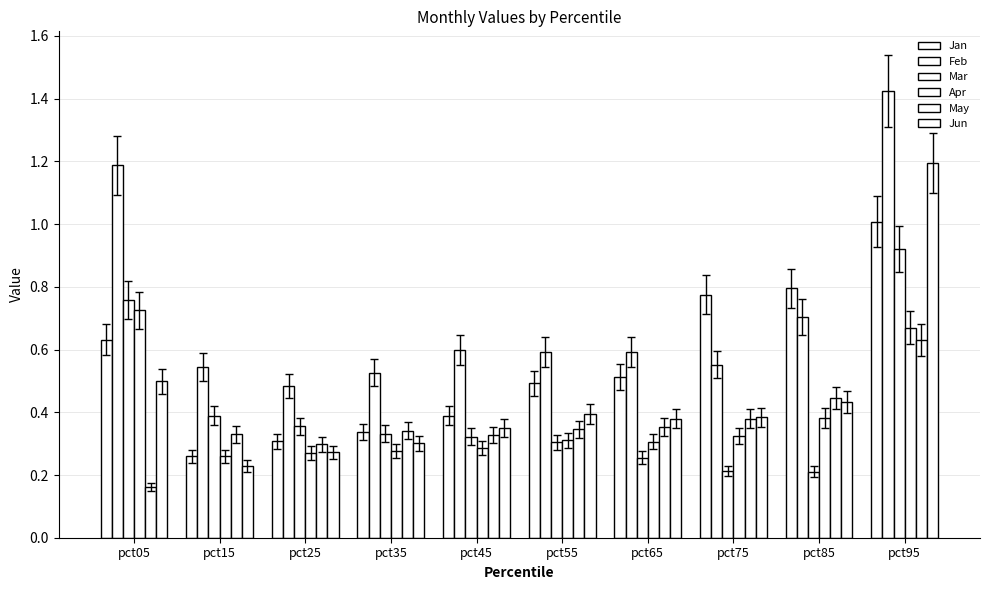

How many data points does each series have?

10